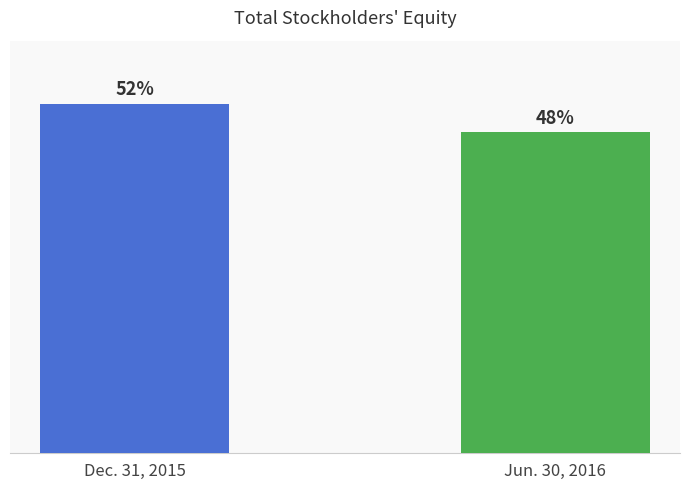

Does the chart contain any negative values?

No